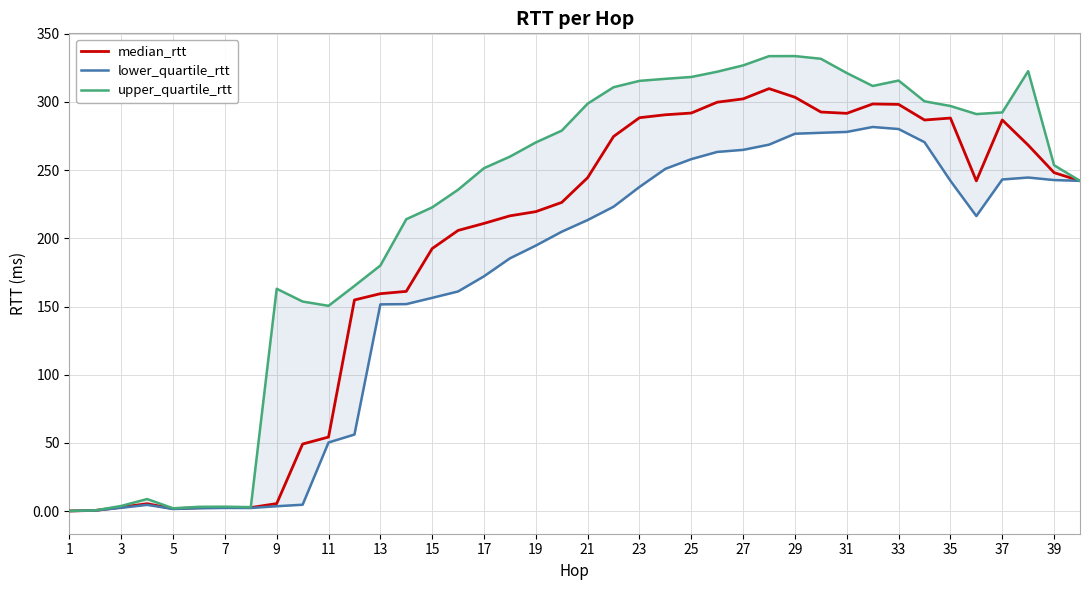

Is it true that median_rtt equals 125.6 at 23?

False